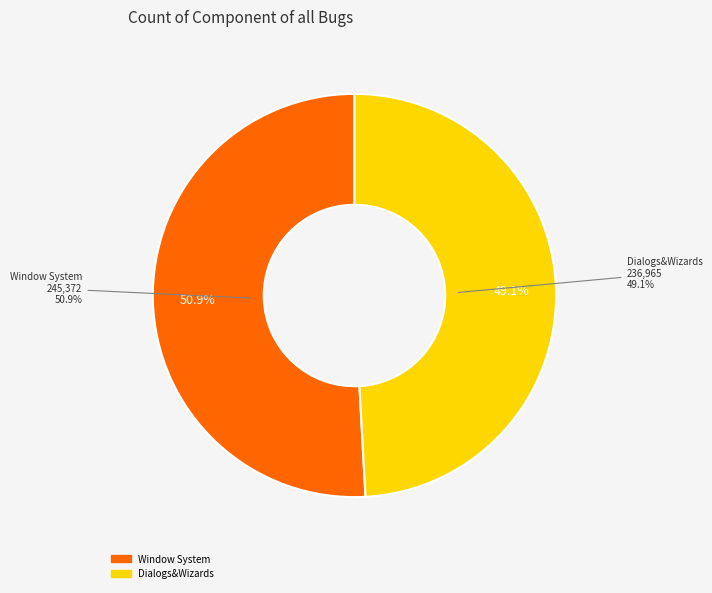

Is it true that Window System is 51% of the pie?

True